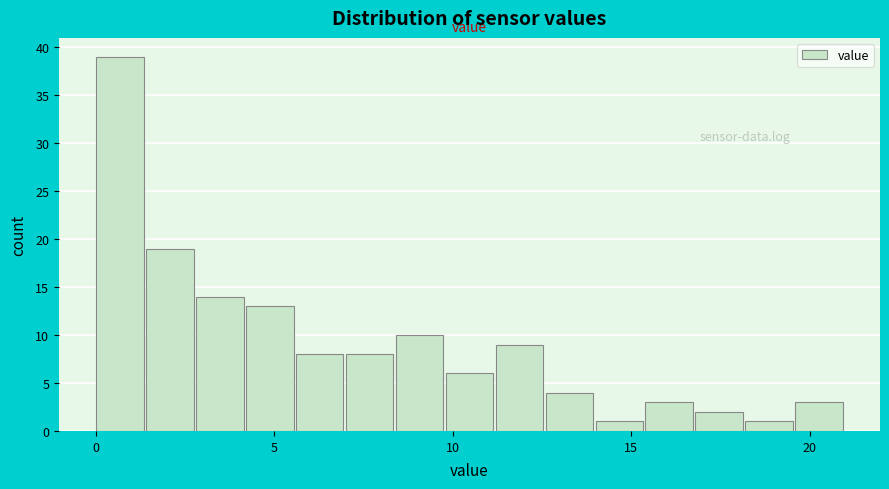

Read against the x-axis, roughly where is the centre of the tallest bar?

0.5